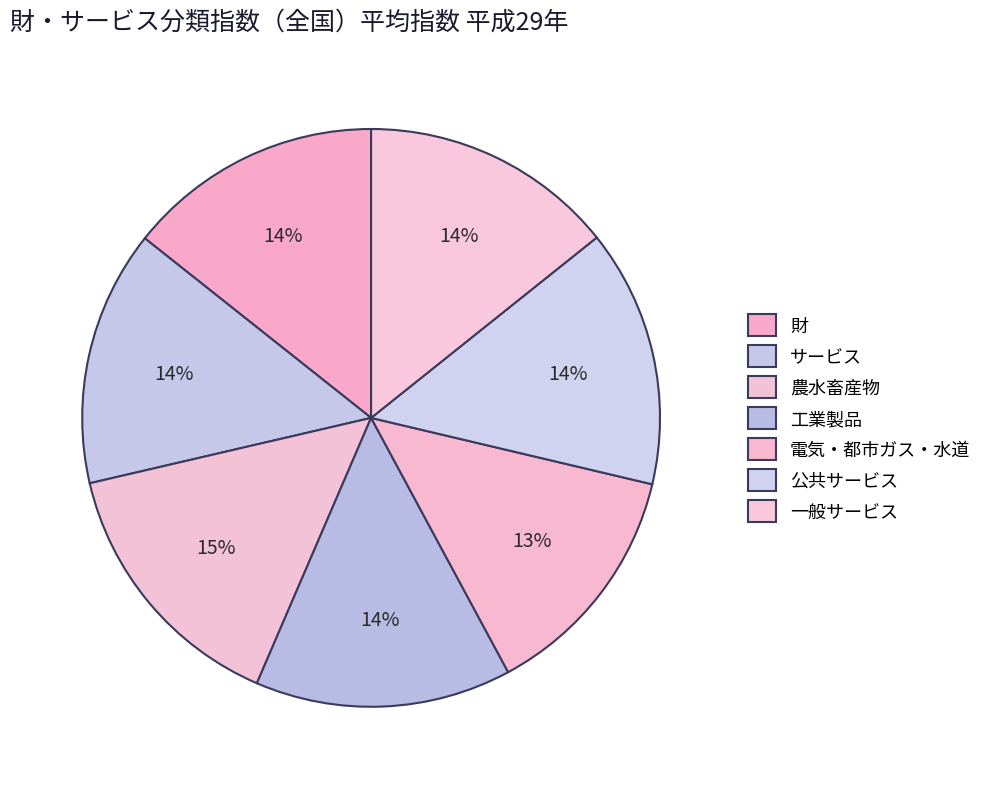

What is the ratio of the value at 農水畜産物 to the value at 電気・都市ガス・水道?

1.1